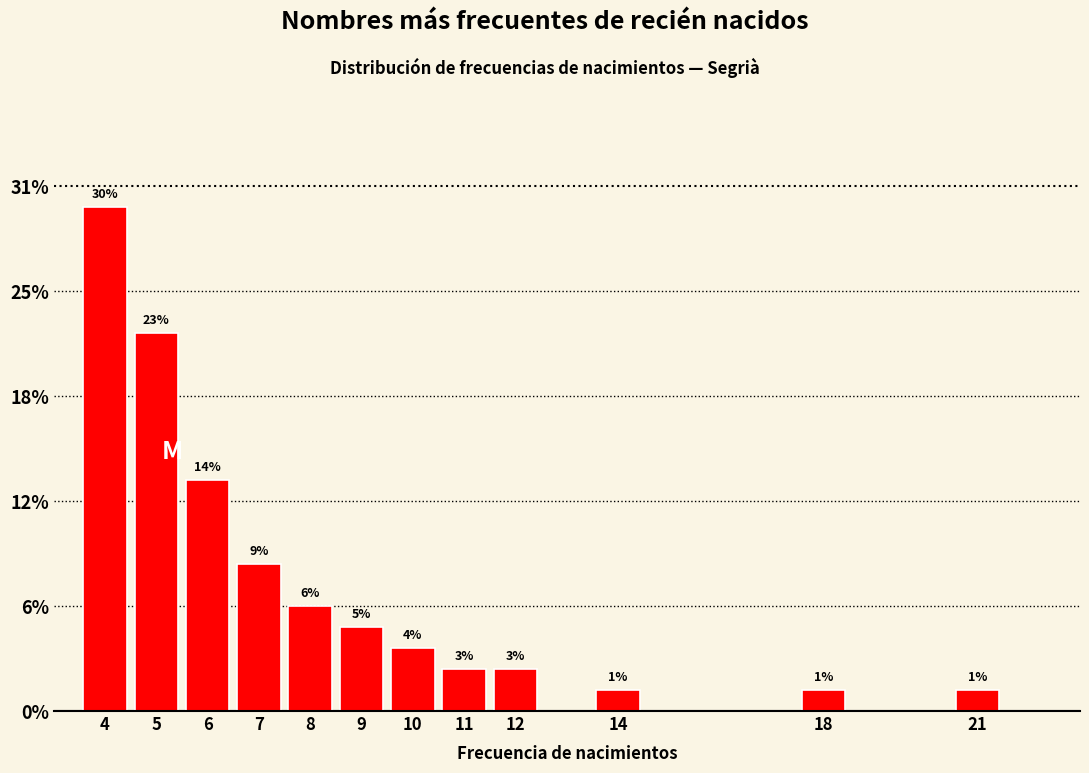

Are the bars horizontal?

No